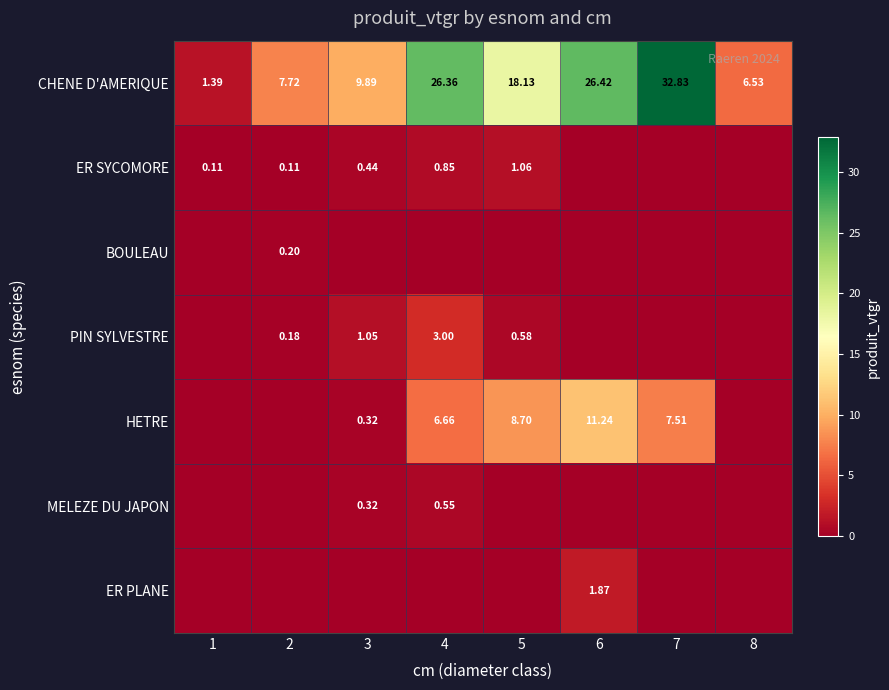

Rank the categories by ER PLANE value from lowest to highest.

1, 2, 3, 4, 5, 7, 8, 6